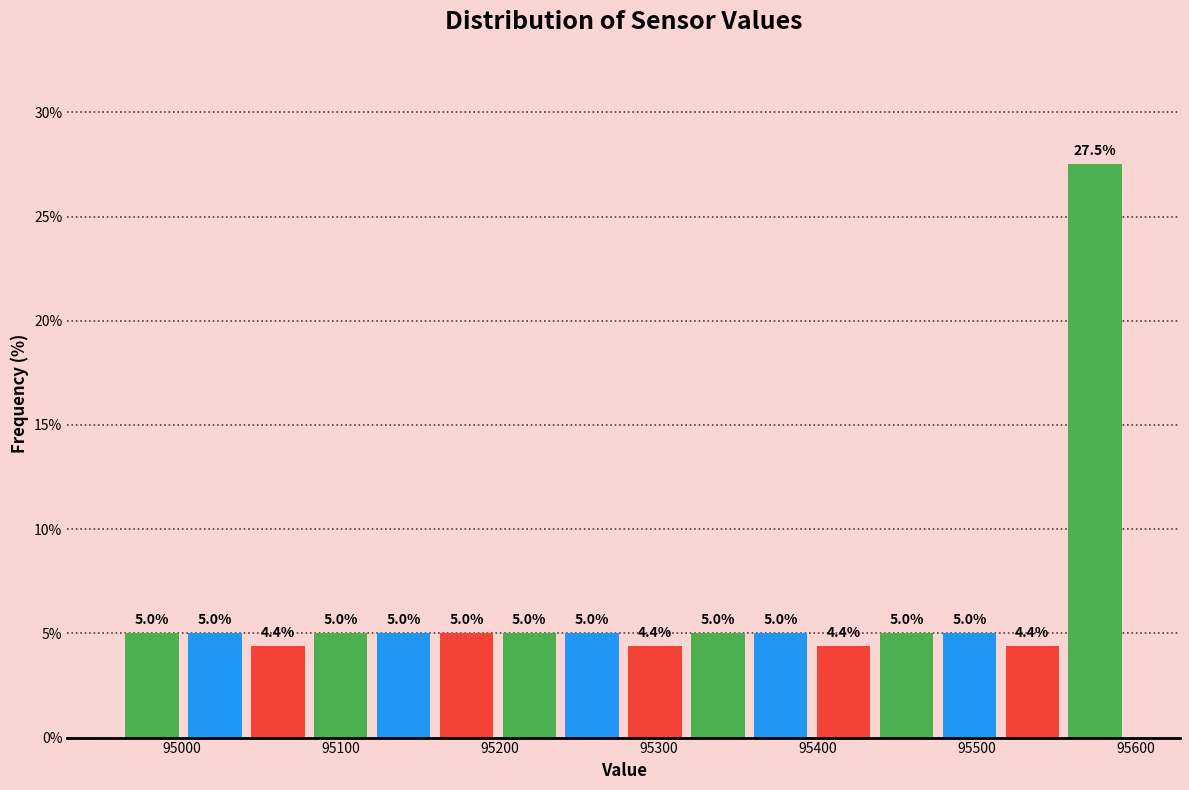

Around what value on the x-axis is the tallest bar? Give the approximate position of its centre, as read against the axis.

95570